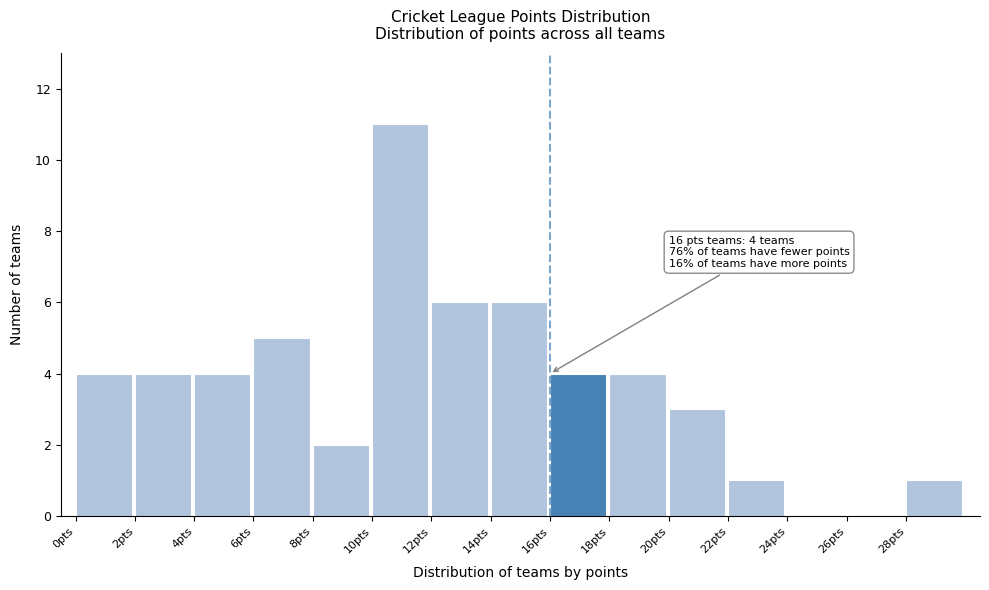

Which range on the x-axis has the tallest bar?

10 to 12